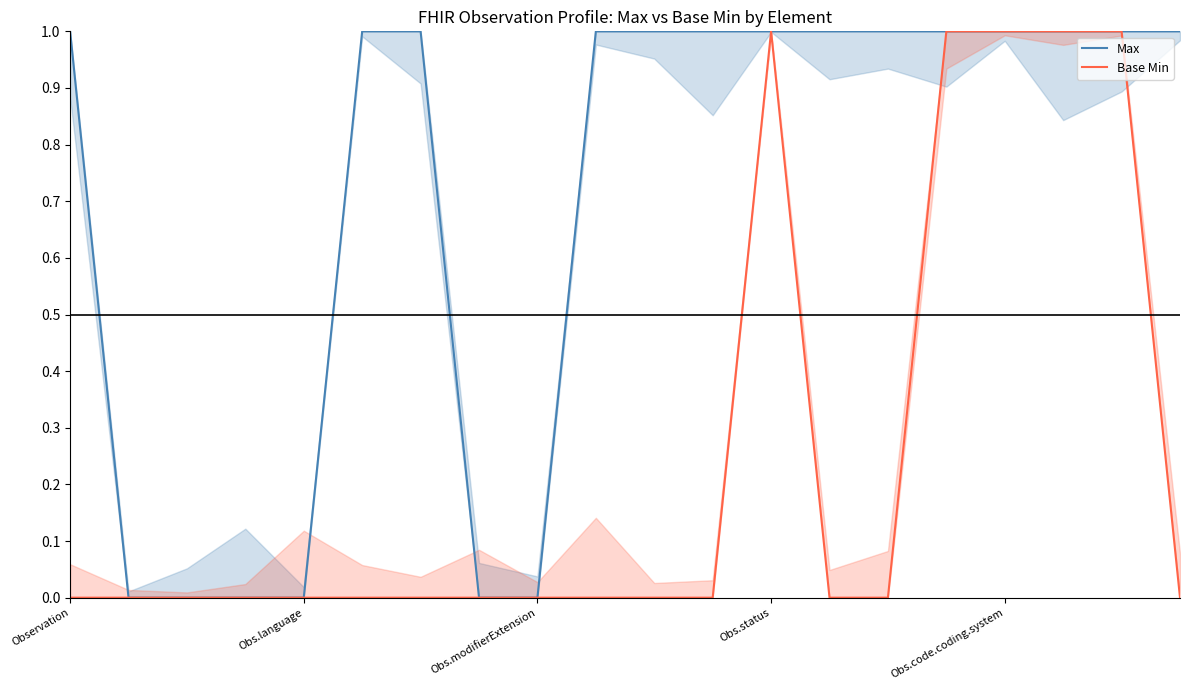

The Base Min series shows 1 at 15. True or false?

True